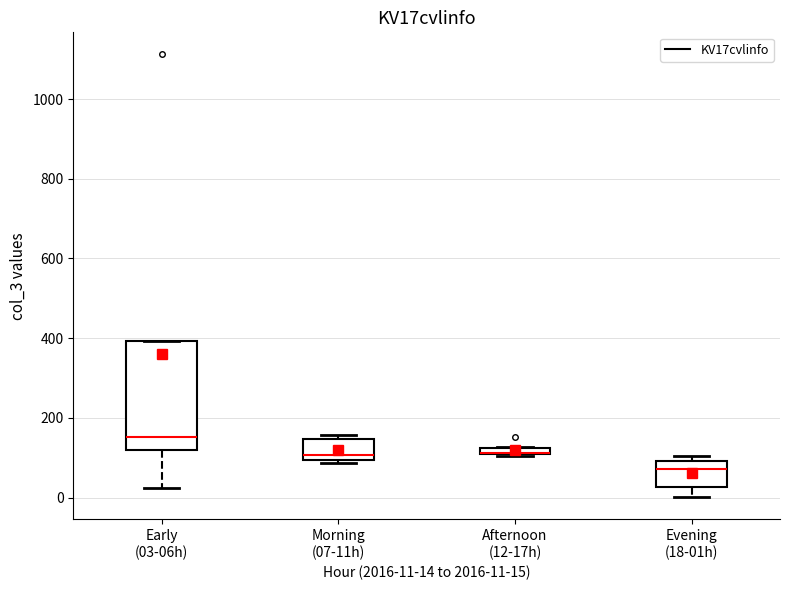

Where does the lower whisker of the box for Evening (18-01h) end on the y-axis? The values are not printed on the chart, so give them approximately, as read against the axis.

0